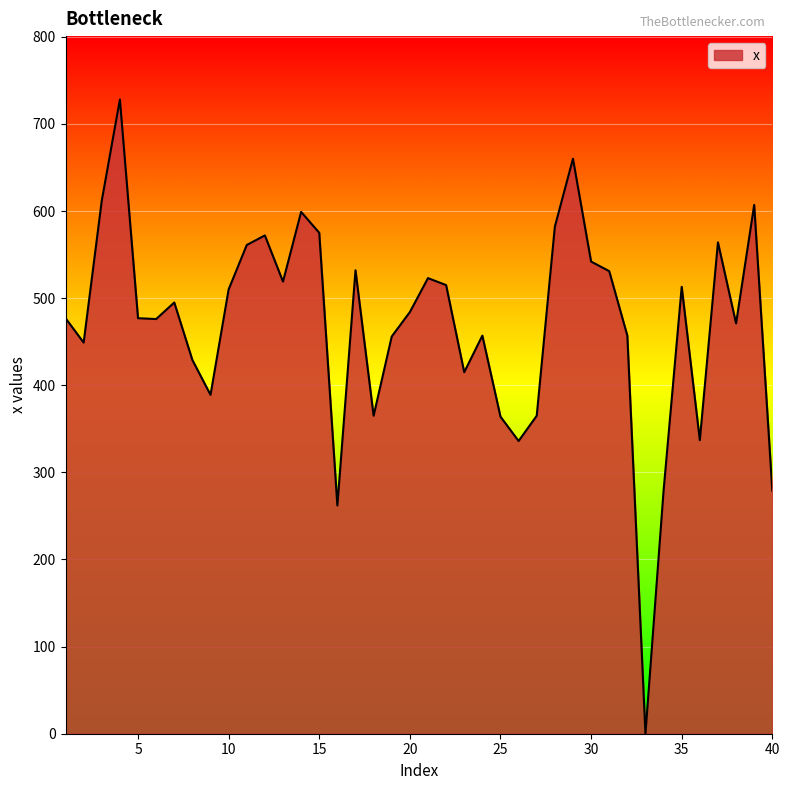

What is the greatest value displayed?

728